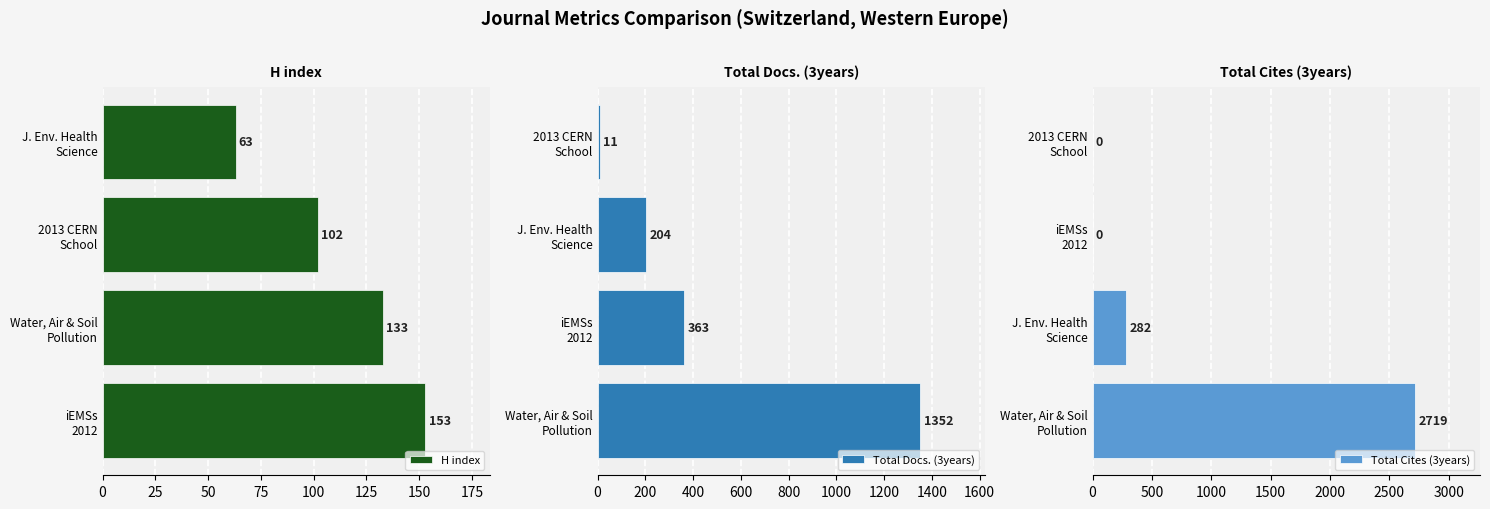

Are the bars grouped side by side (vs. stacked)?

Yes